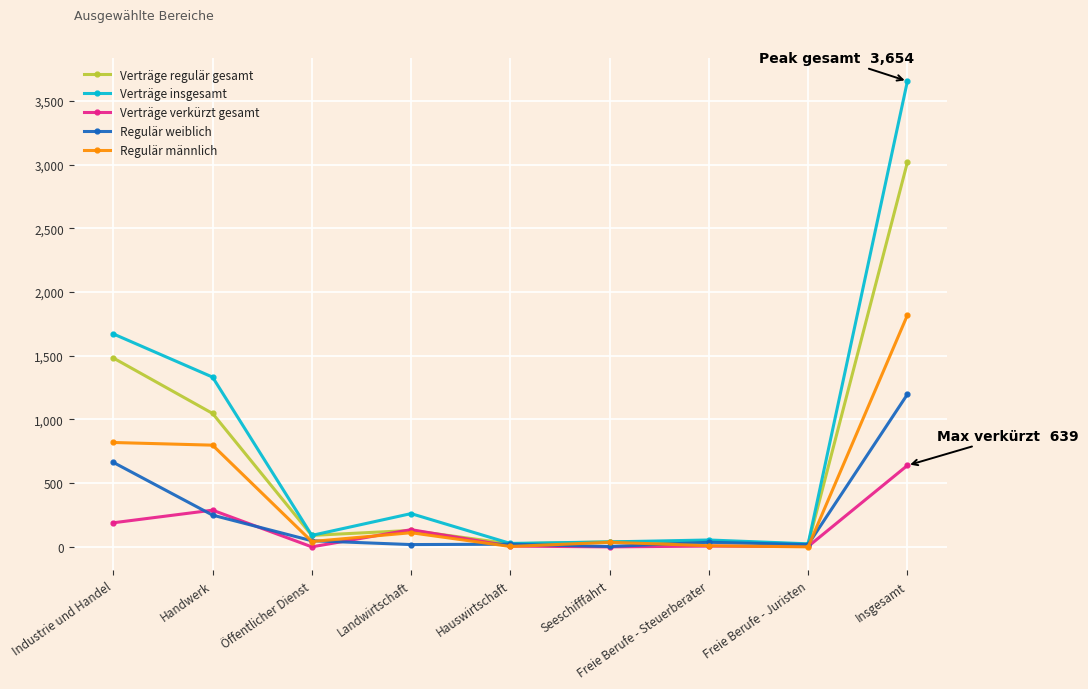

At which category is the sum across all series the highest?

Insgesamt